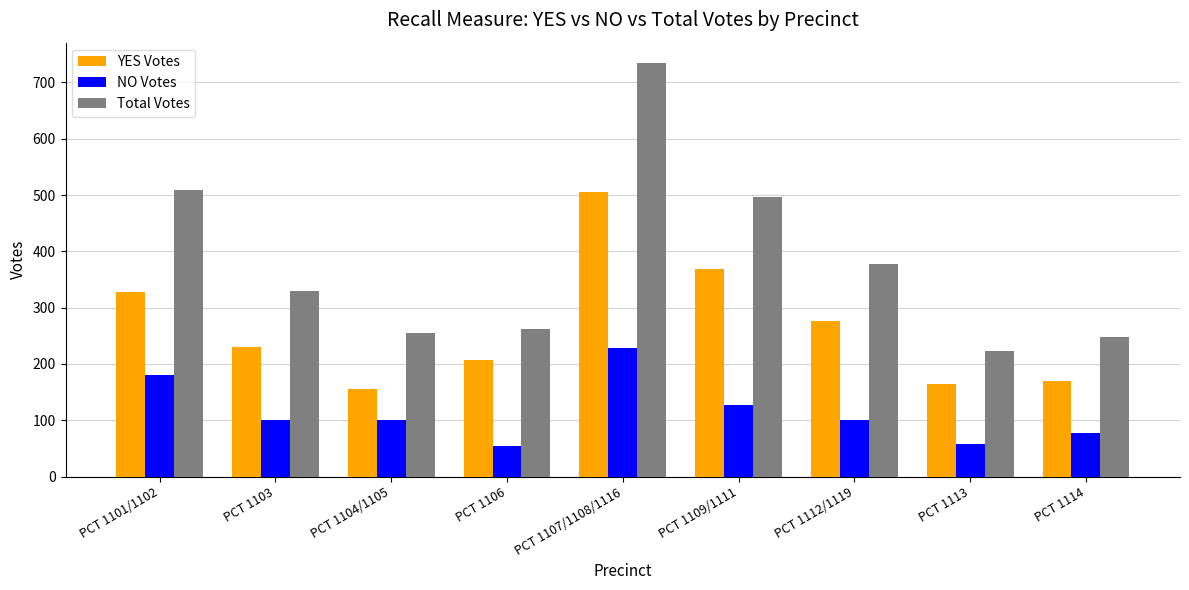

Which category has the highest value across all series?

PCT 1107/1108/1116